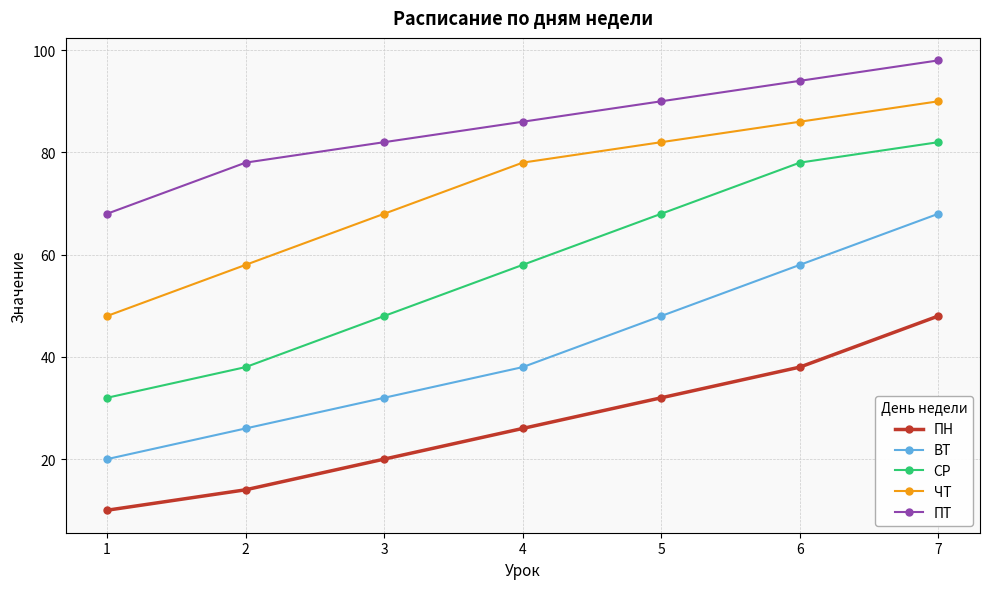

Rank the series by their average value, from lowest to highest.

ПН, ВТ, СР, ЧТ, ПТ